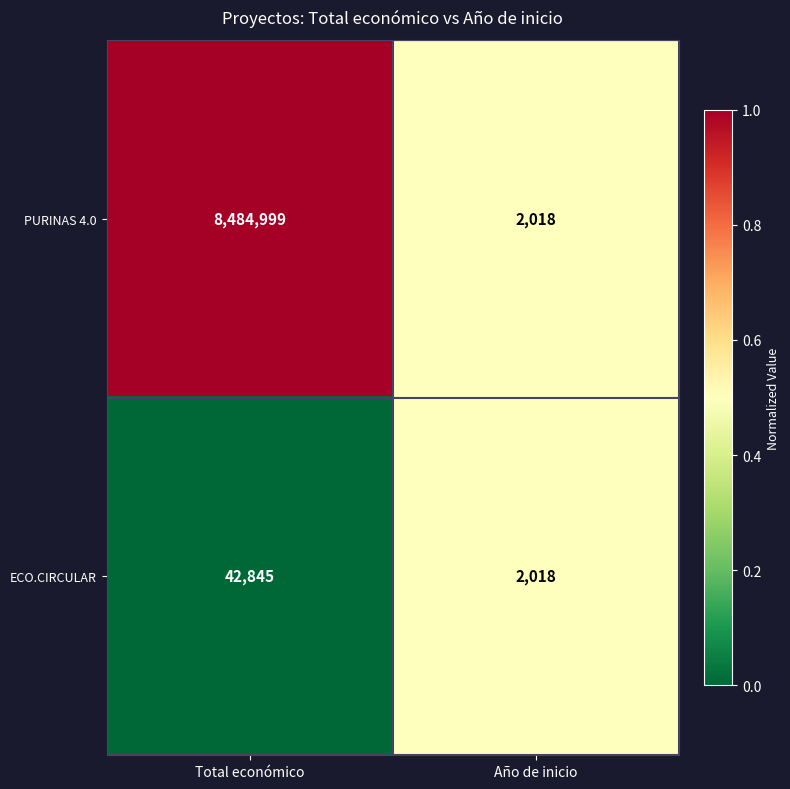

What is the difference between the maximum and minimum values in the PURINAS 4.0 series?

8482981